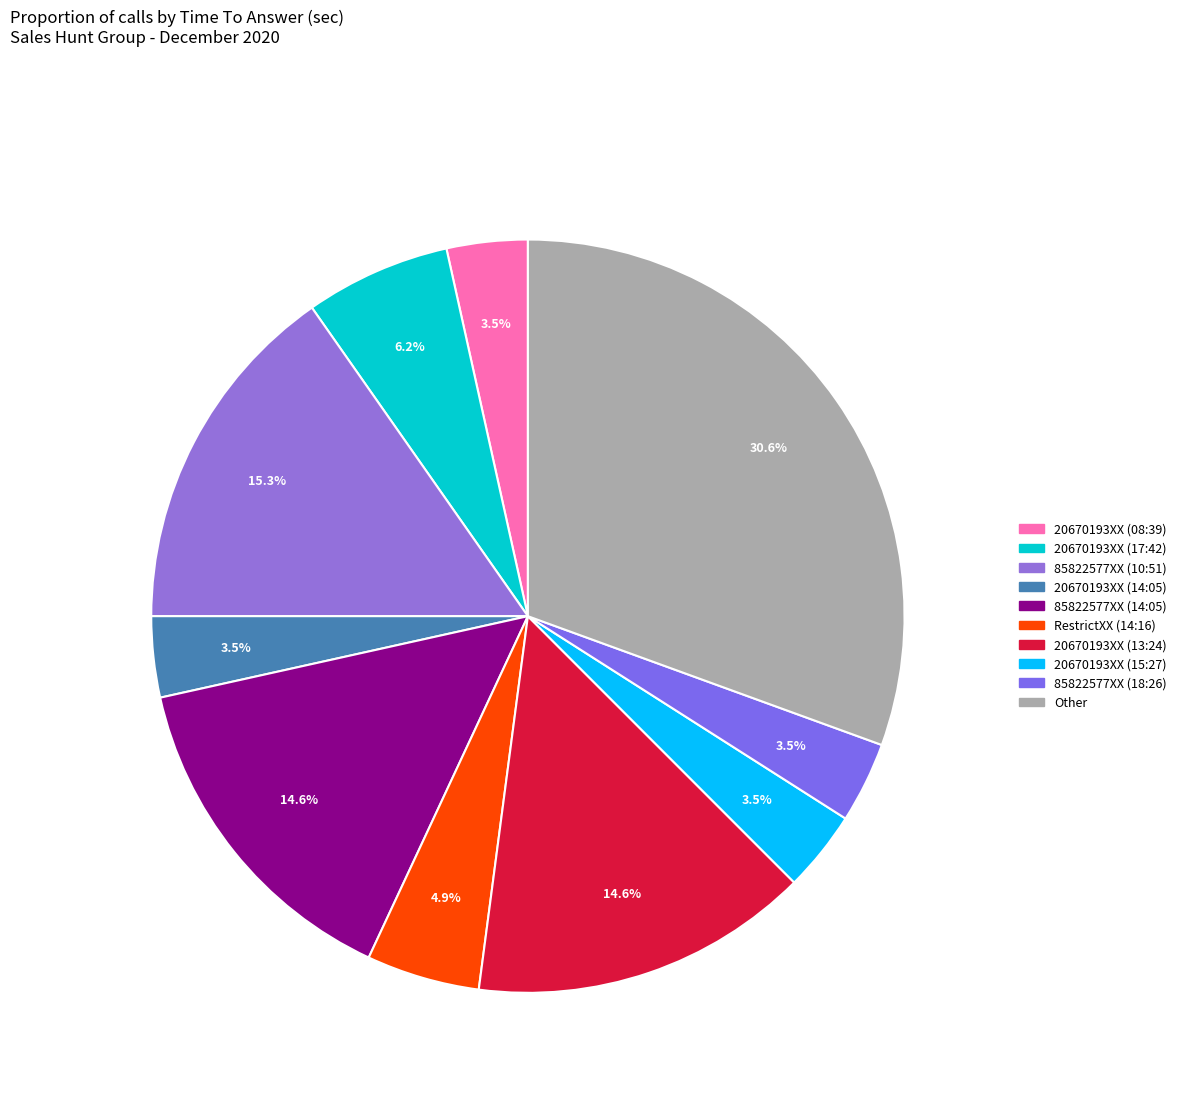

Is there any slice that represents more than half of the pie?

No